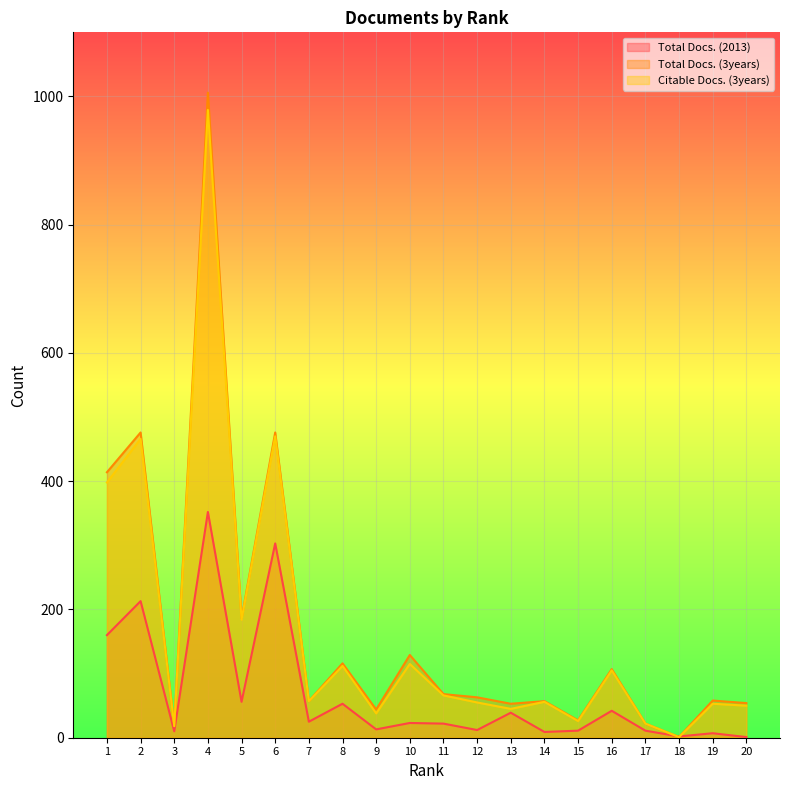

Where is Total Docs. (2013) nearest to the value 176?

1